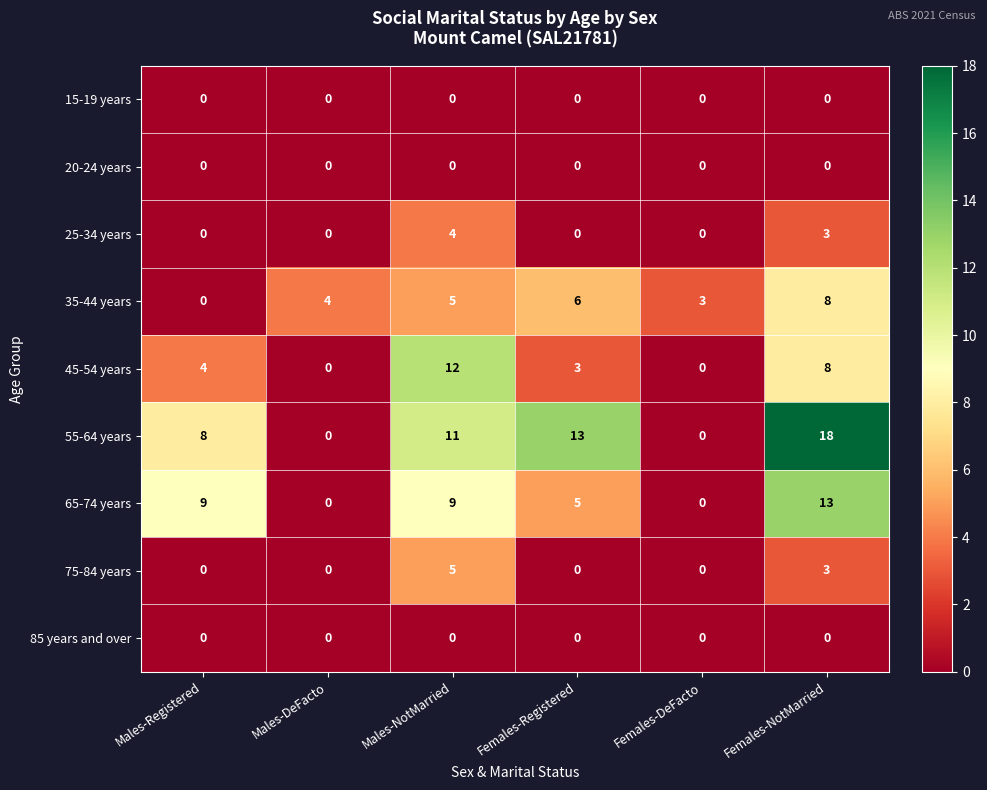

The value of 45-54 years at Females-Registered is 3. True or false?

True